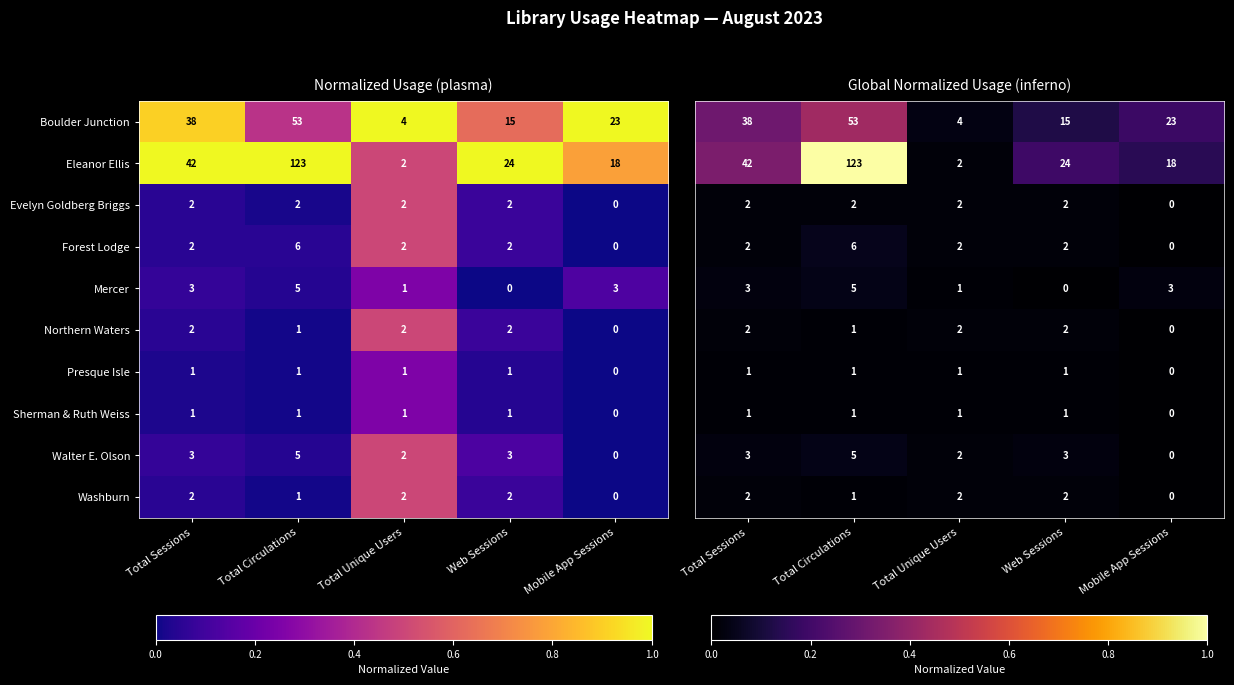

Is it true that Eleanor Ellis equals 1.6 at Total Circulations?

False